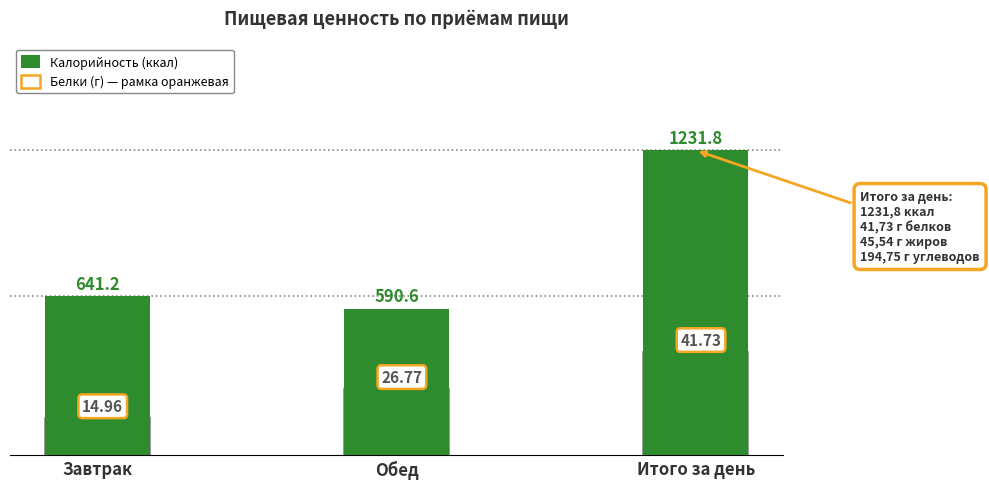

The Калорийность (ккал) series shows 641.2 at Завтрак. True or false?

True